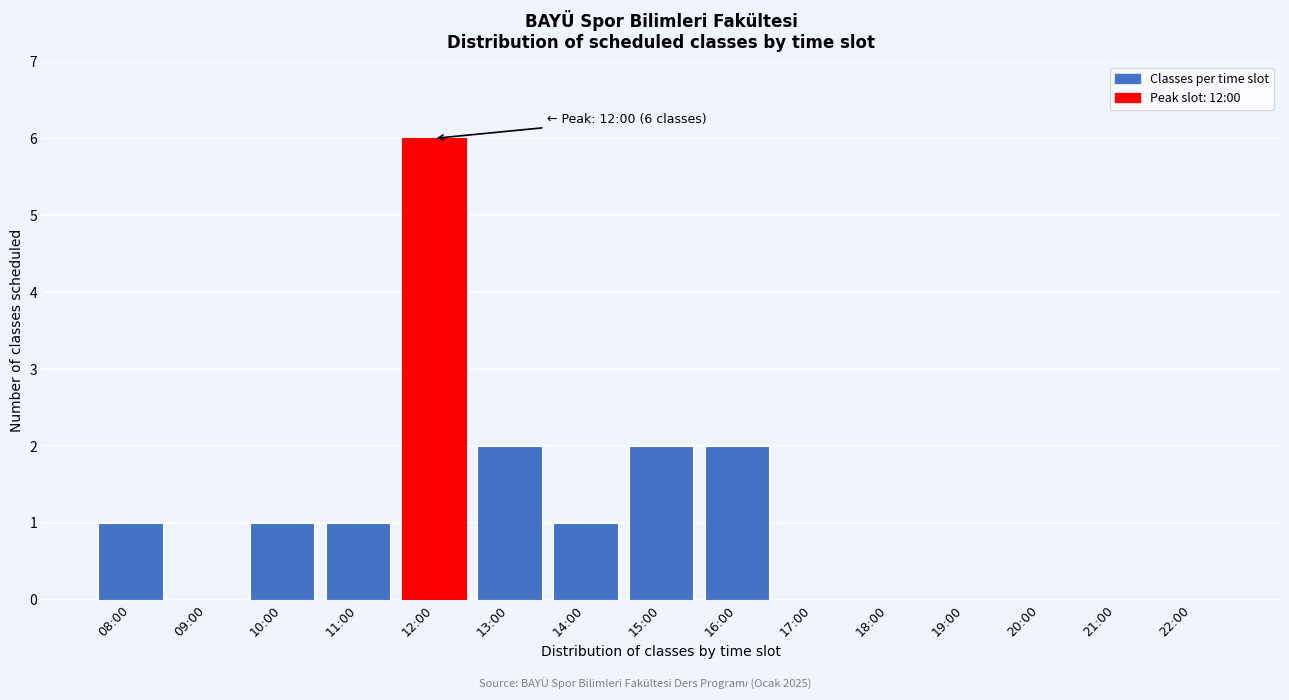

Reading left to right, transcribe all the data shown in this chart.

08:00=1	09:00=0	10:00=1	11:00=1	12:00=6	13:00=2	14:00=1	15:00=2	16:00=2	17:00=0	18:00=0	19:00=0	20:00=0	21:00=0	22:00=0